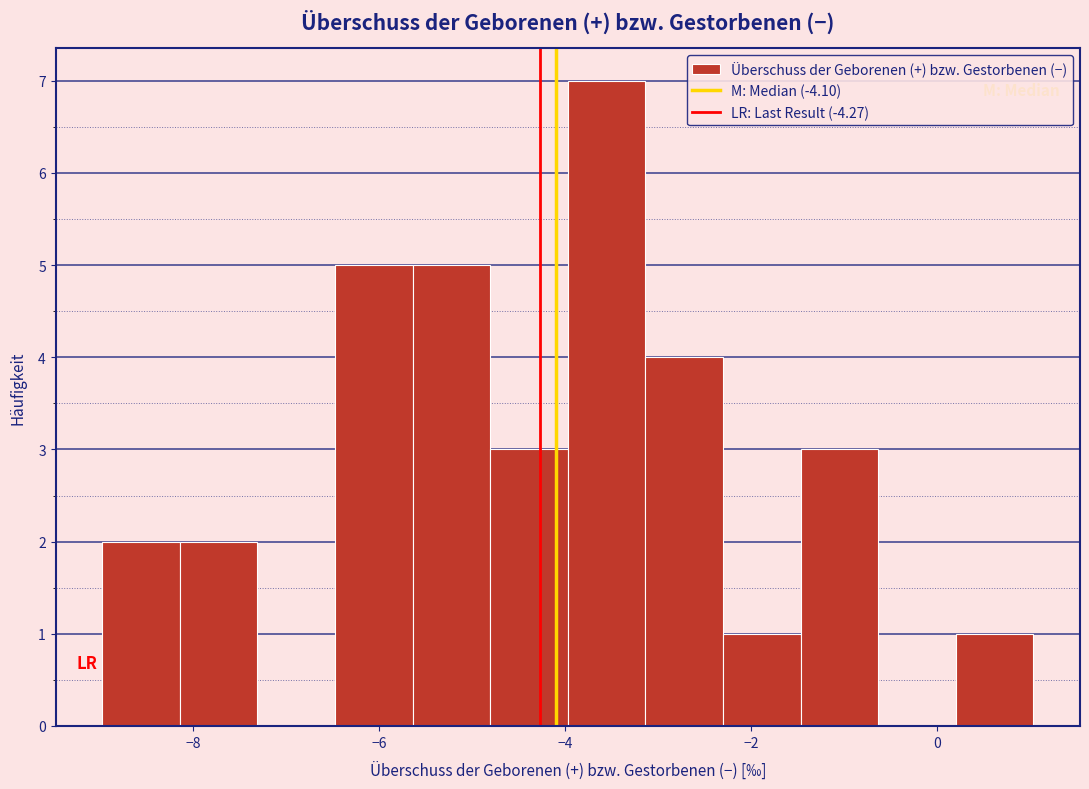

Reading left to right, transcribe this chart: for each bar, give the range it covers on the x-axis and its height. Neither the bar edges nor the heights are printed on the chart, so give them approximately, as read against the axes.

-9.0 to -8.2: 2
-8.2 to -7.4: 2
-7.4 to -6.4: 0
-6.4 to -5.6: 5
-5.6 to -4.8: 5
-4.8 to -4.0: 3
-4.0 to -3.2: 7
-3.2 to -2.4: 4
-2.4 to -1.4: 1
-1.4 to -0.6: 3
-0.6 to 0.2: 0
0.2 to 1.0: 1